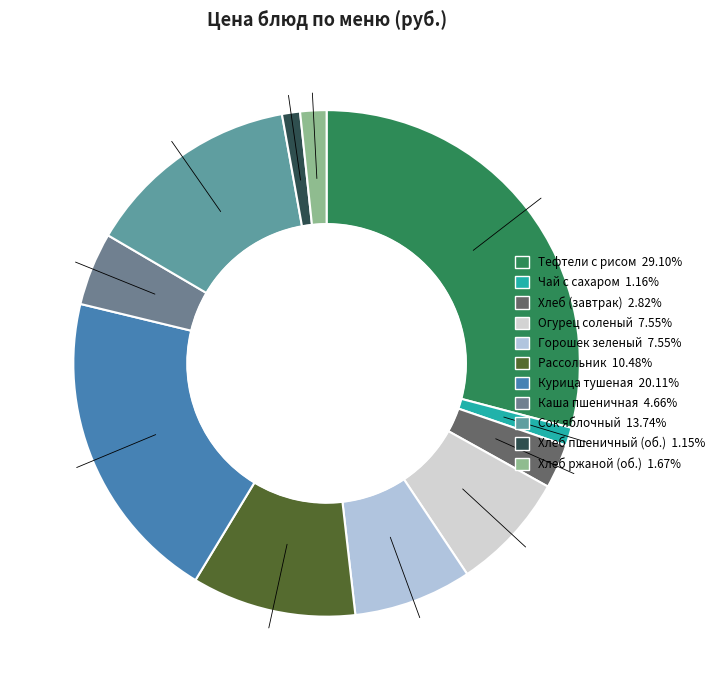

How many segments does this pie chart have?

11